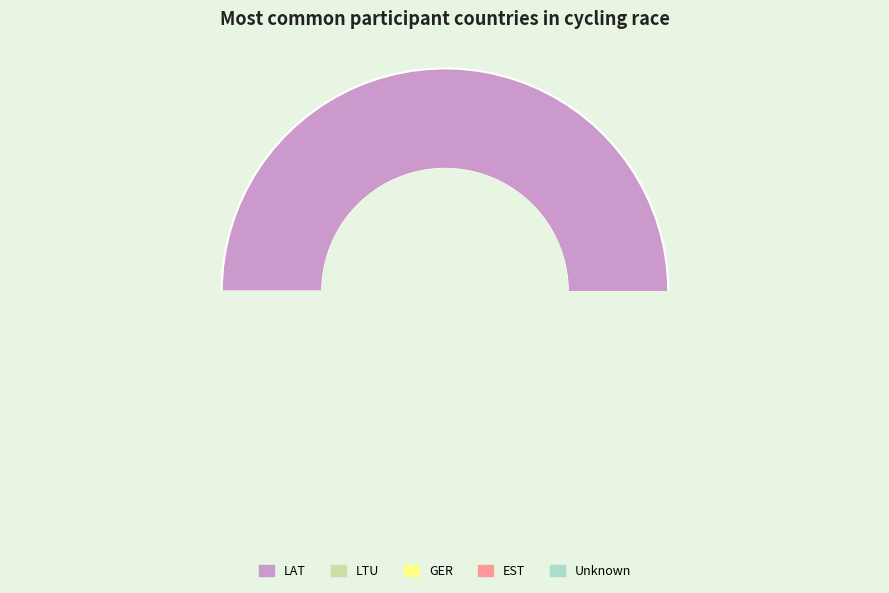

To the nearest percent, what is the average slice percentage?

20%